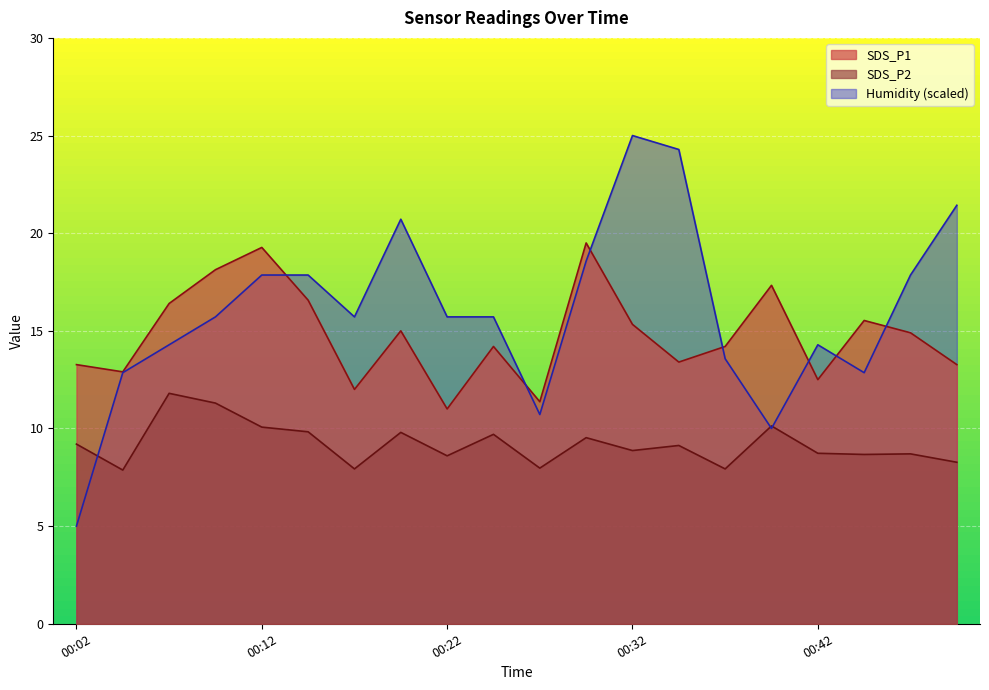

Does the chart display data point markers on the line(s)?

No